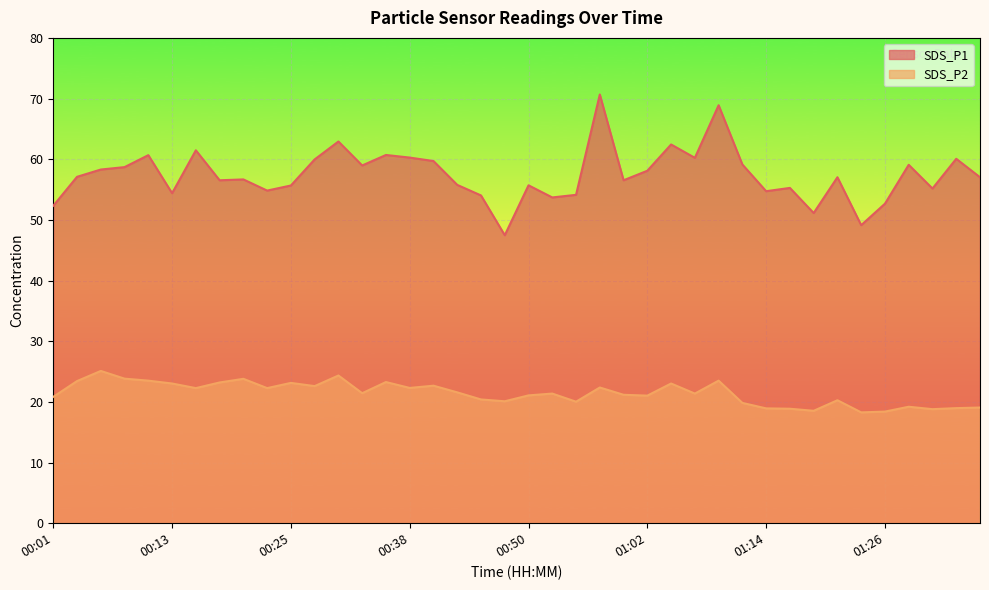

Which series has the widest spread of values?

SDS_P1